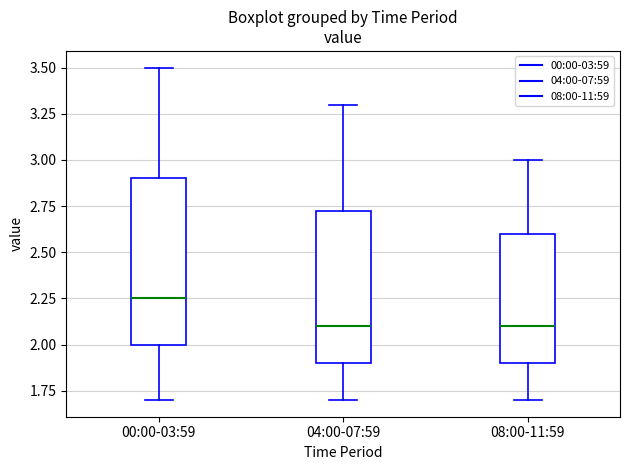

Where does the median line of the box for 08:00-11:59 sit on the y-axis? The values are not printed on the chart, so give them approximately, as read against the axis.

2.10